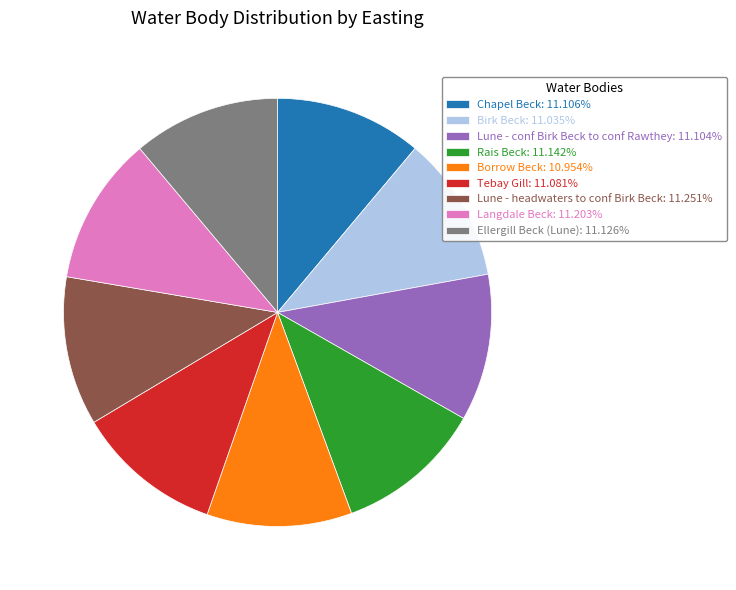

How many segments does this pie chart have?

9